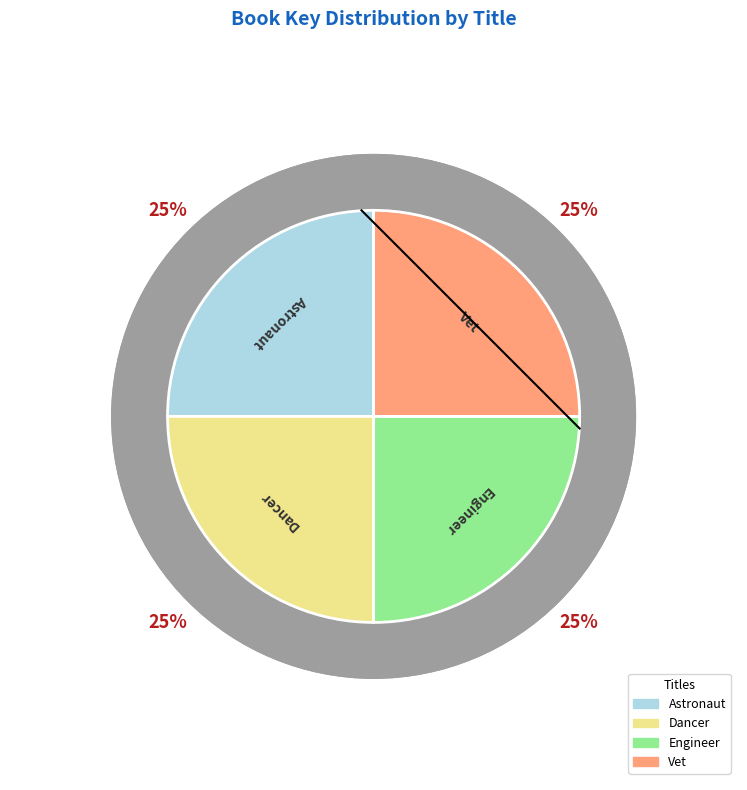

How much of the chart is everything except Engineer?

75.0%